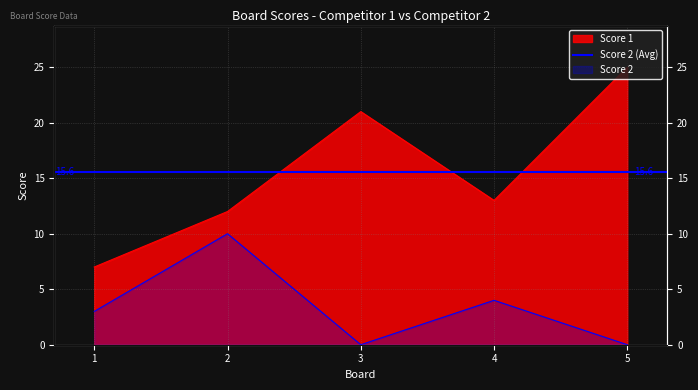

What is the spread (max minus min) of values at 1?

4